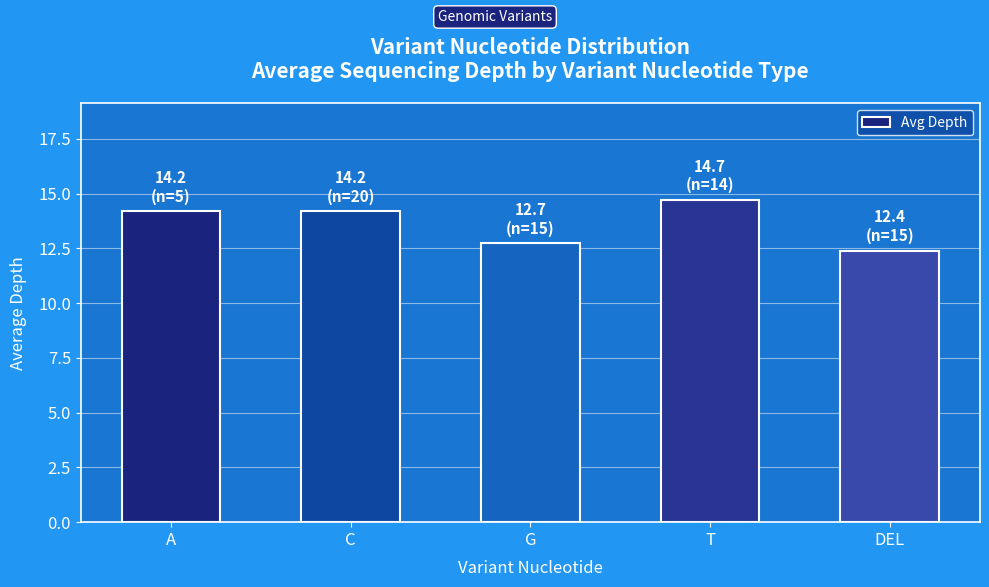

What is the difference between the maximum and minimum values?

2.3